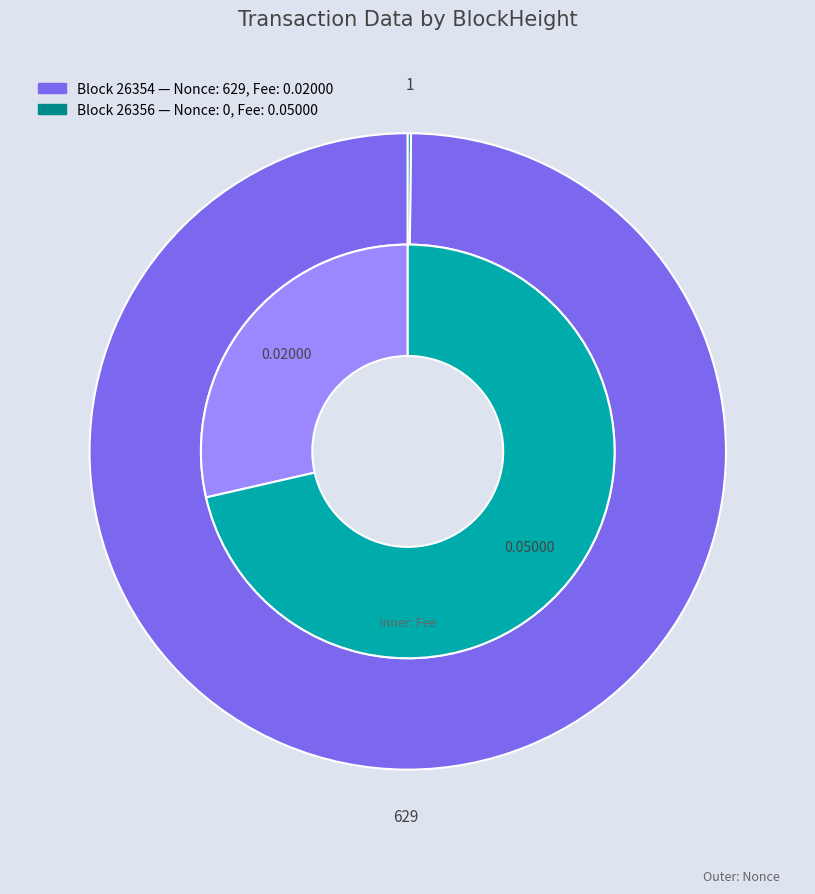

True or false: 26356 accounts for 59% of the total.

False